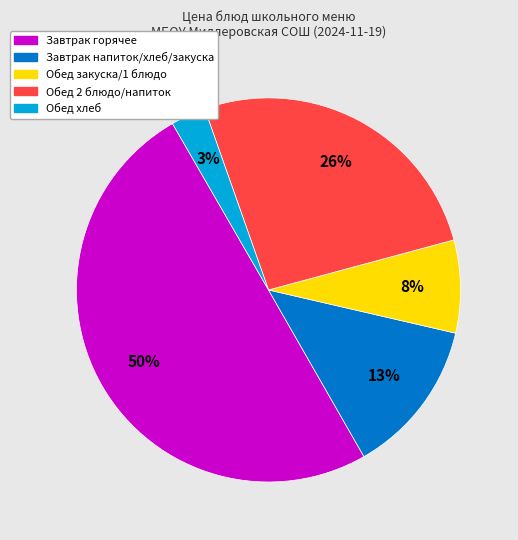

How many slices are in this pie chart?

5